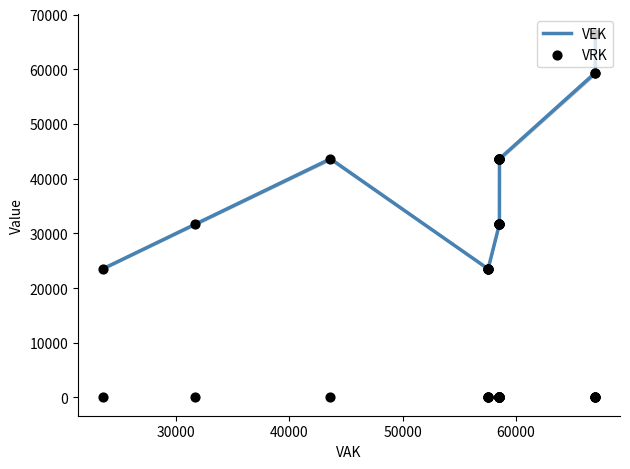

Which series has the largest Y range (max minus min)?

VEK